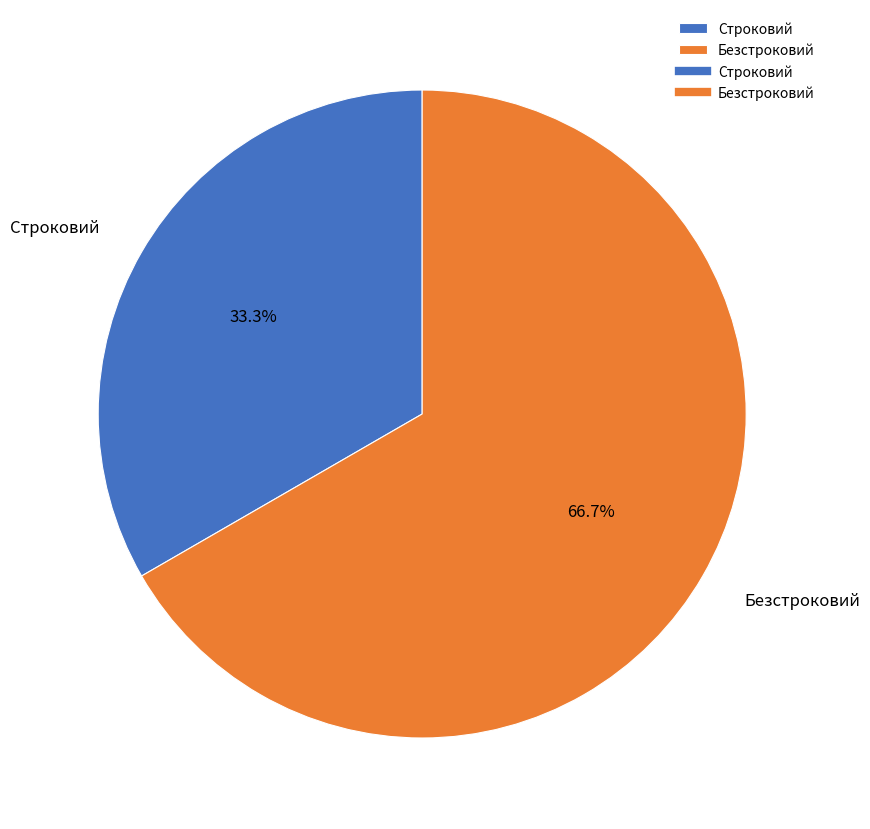

What is the majority slice?

Безстроковий